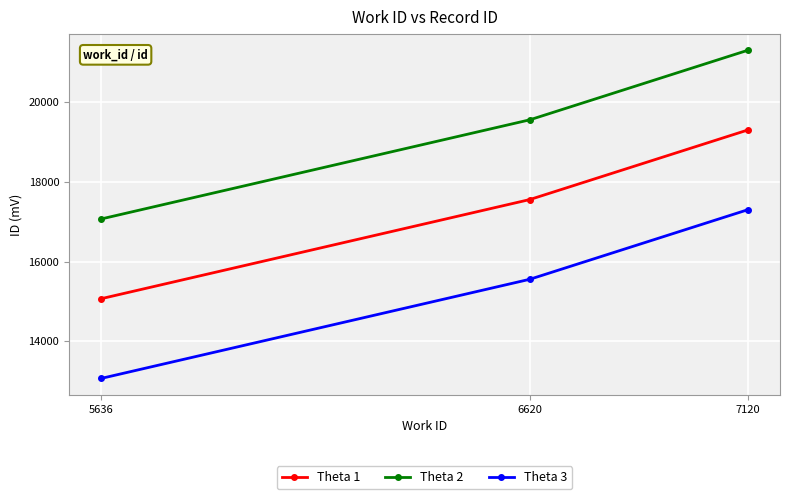

What is the difference between the highest and lowest values at 7120?

4000